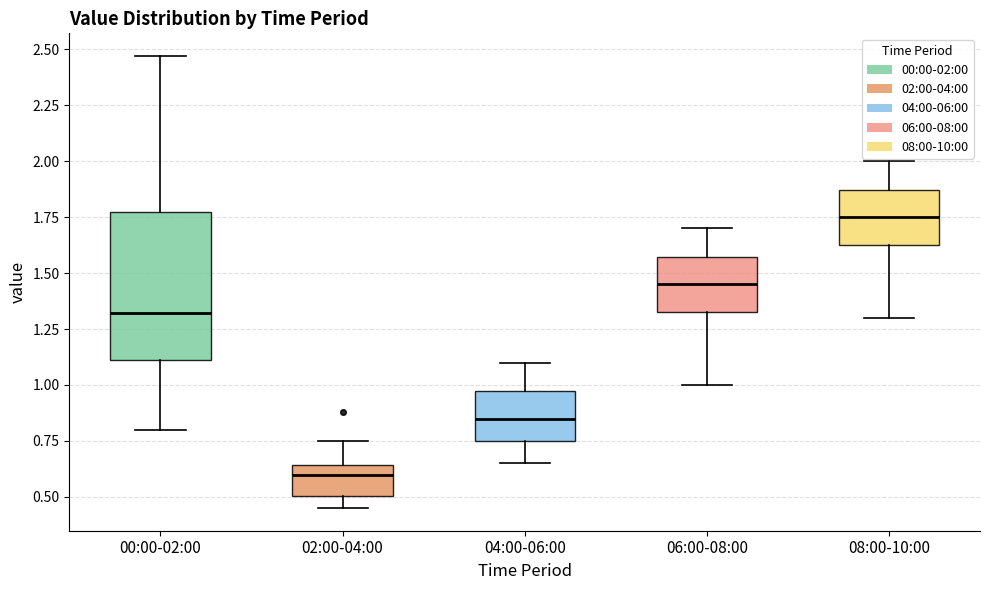

Comparing the boxes themselves (not the whiskers), which one is the tallest?

00:00-02:00